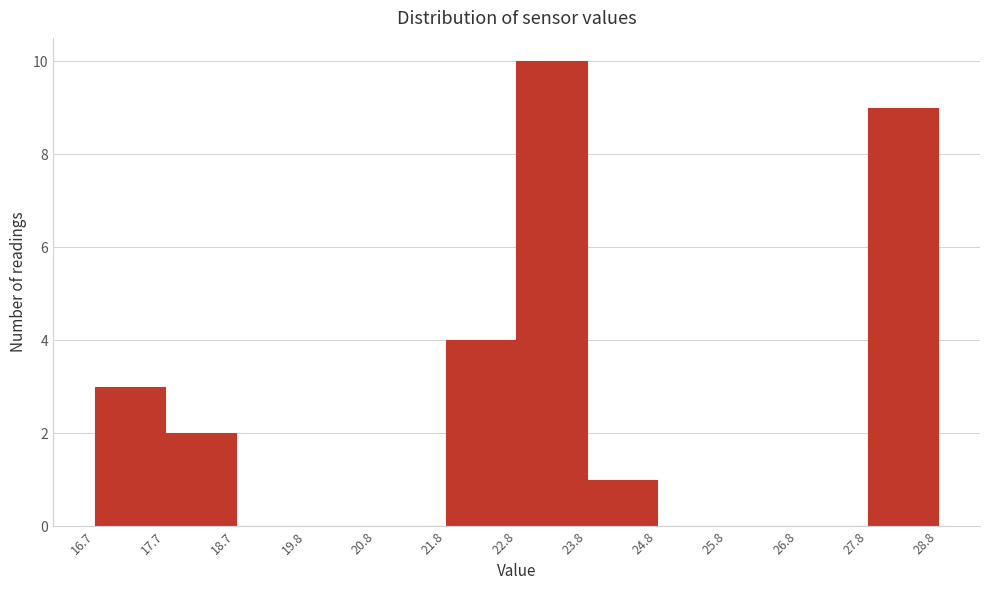

Which range on the x-axis has the tallest bar?

22.8 to 23.8